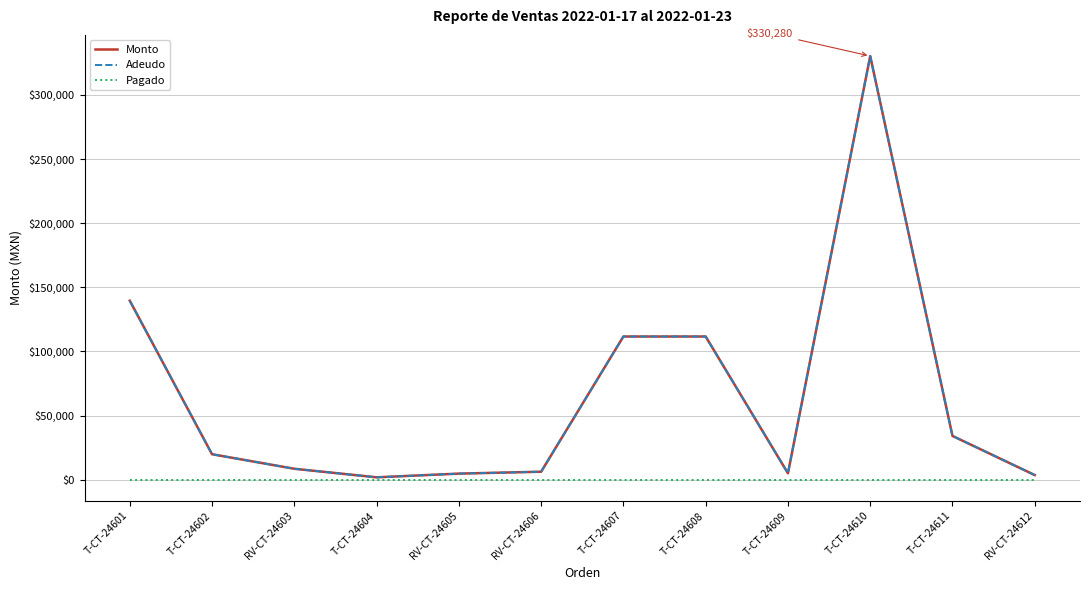

Does the chart have visible grid lines?

Yes